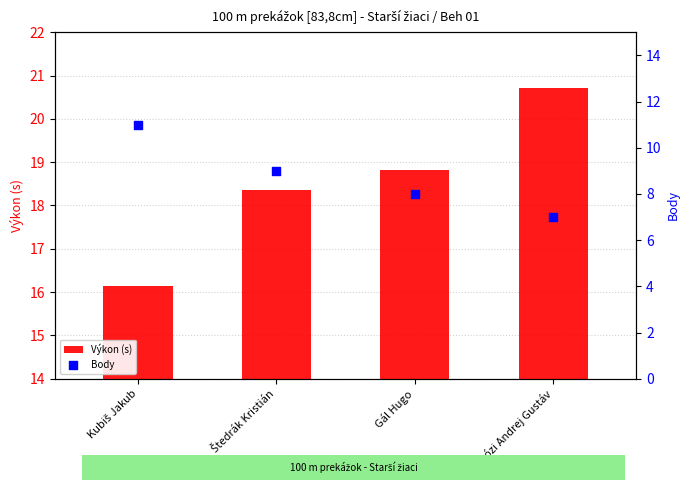

Which series reaches the maximum Y coordinate?

Výkon (s)